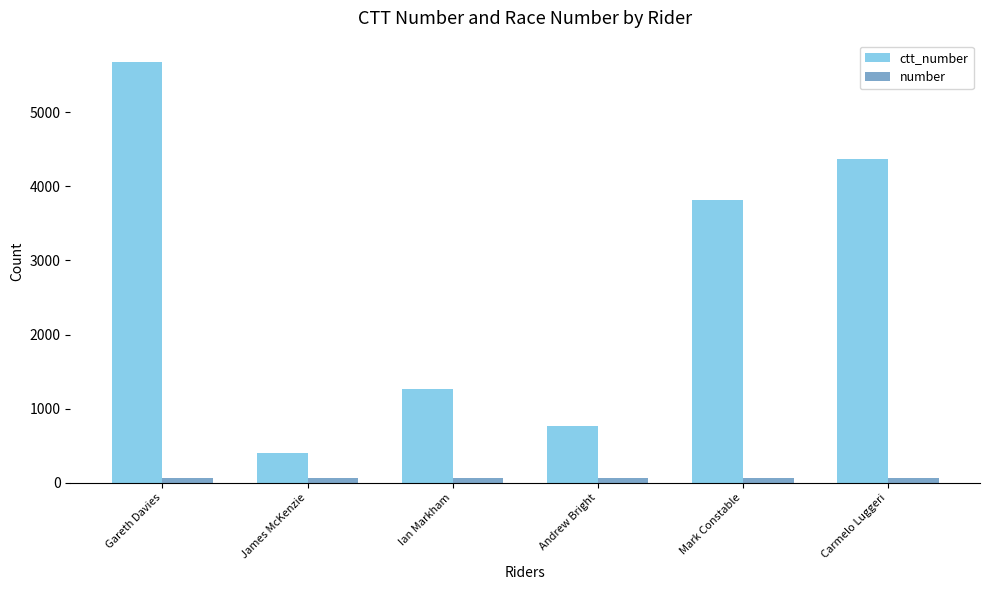

What are all the series names shown in the legend?

ctt_number, number